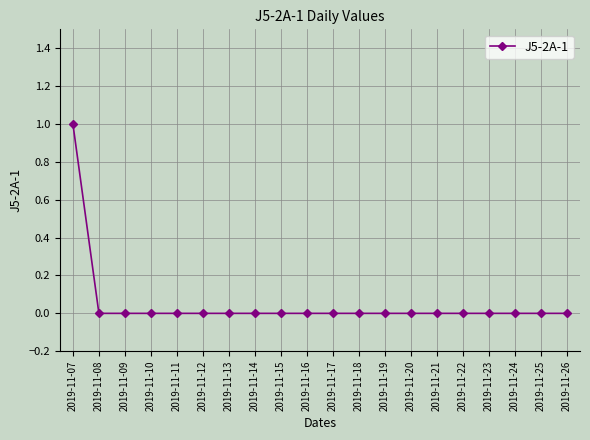

Reading left to right, what are all the values shown in this chart?

1	0	0	0	0	0	0	0	0	0	0	0	0	0	0	0	0	0	0	0